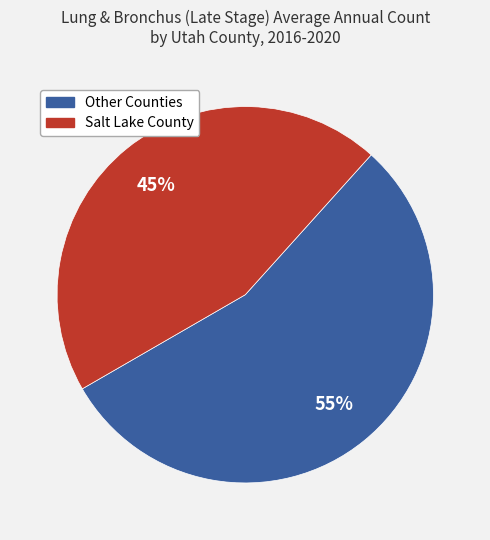

To the nearest percent, what is the difference between the largest and smallest slice percentages?

10%